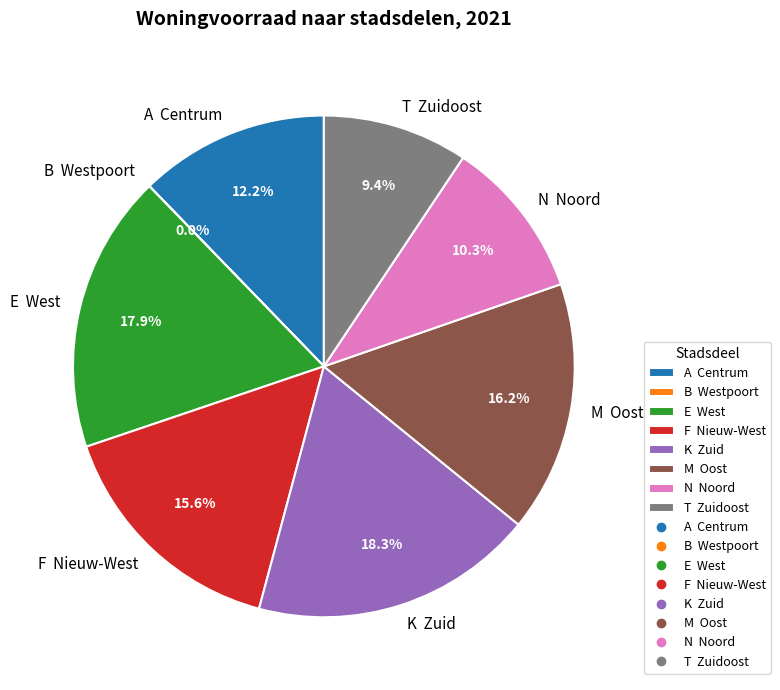

Which has a higher value, T Zuidoost or M Oost?

M Oost